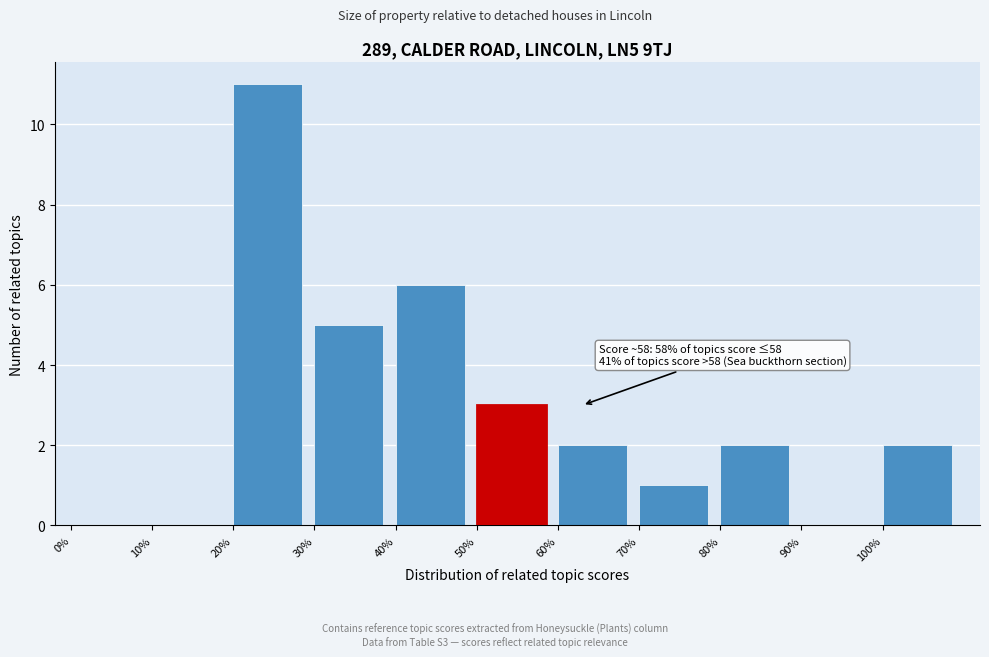

Which range on the x-axis has the tallest bar?

20 to 30